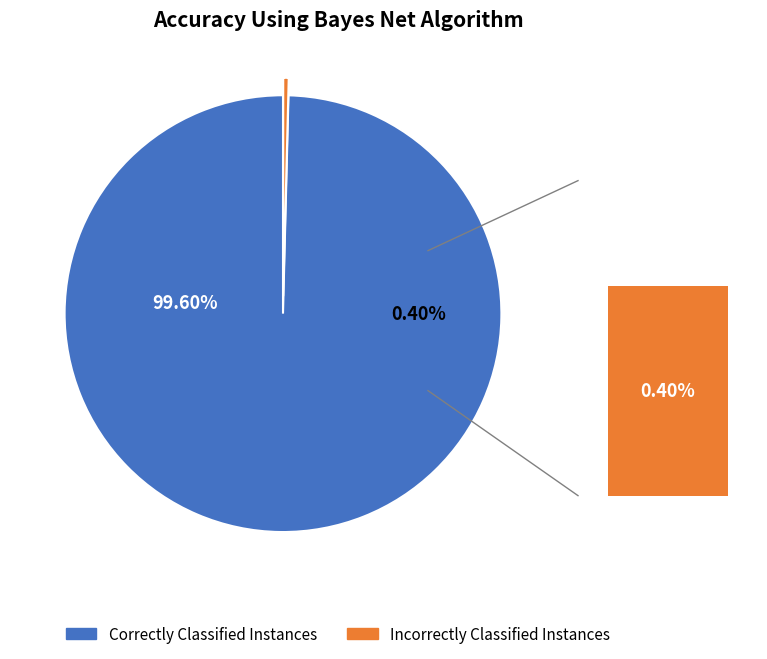

Does 28 represent more than half of the total?

No